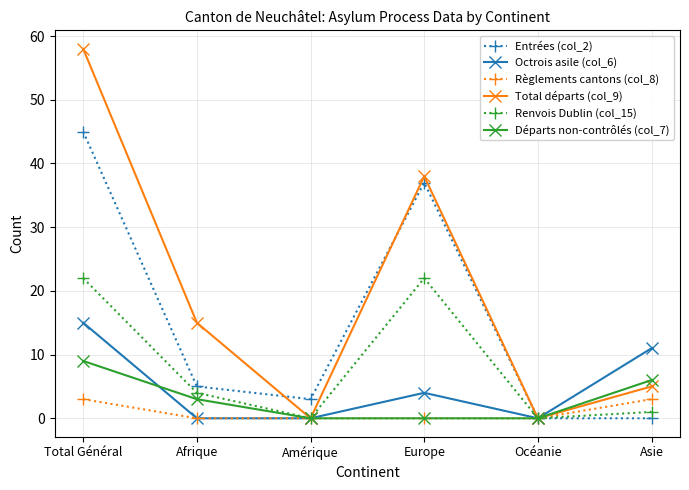

Count the number of data series in this chart.

6